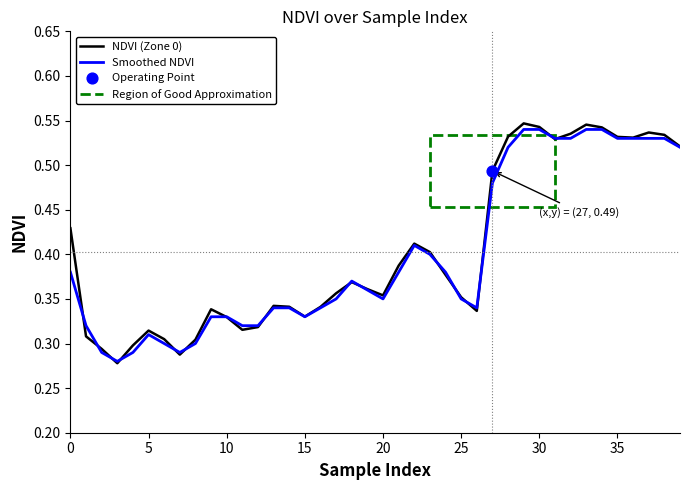

Which series has the largest total across all categories?

NDVI (Zone 0)